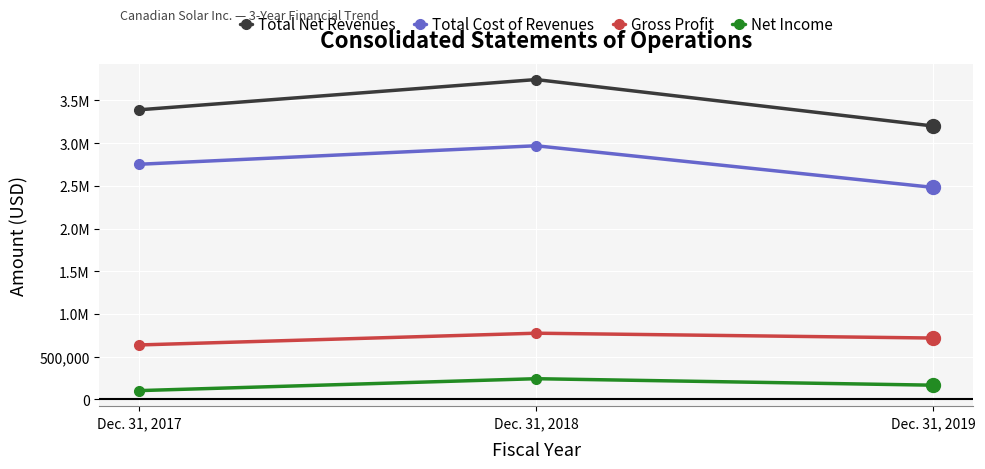

Is this an area chart (filled region under the line)?

No